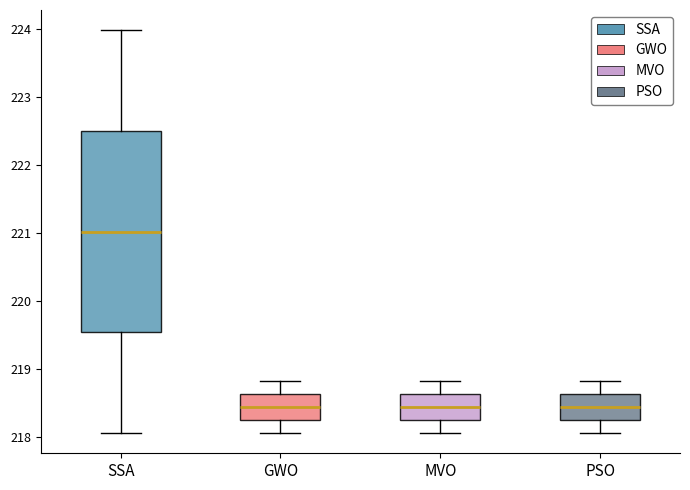

Reading left to right, transcribe this box plot: for each box, give where its median line is, the range the box spans, and where its two whiskers end, as read against the y-axis. The values are not printed on the chart, so give them approximately, as read against the axis.

SSA: median 221.0, box 219.5 to 222.5, whiskers 218.1 to 224.0
GWO: median 218.4, box 218.3 to 218.6, whiskers 218.1 to 218.8
MVO: median 218.4, box 218.3 to 218.6, whiskers 218.1 to 218.8
PSO: median 218.4, box 218.3 to 218.6, whiskers 218.1 to 218.8